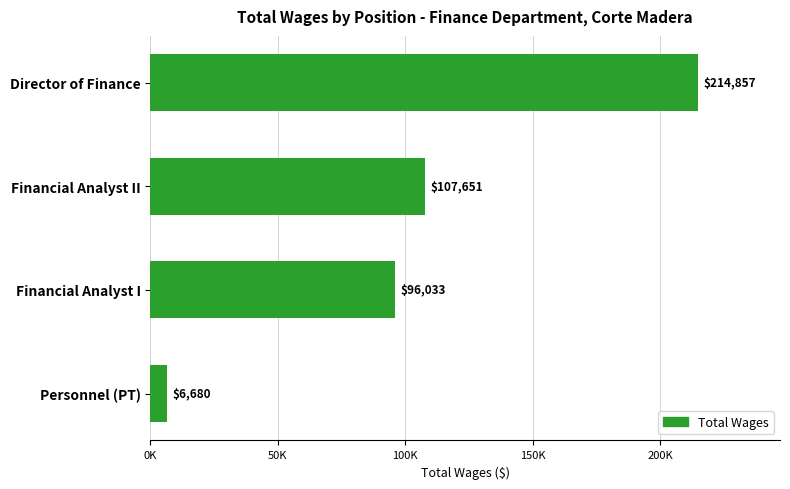

Are the bars horizontal?

Yes